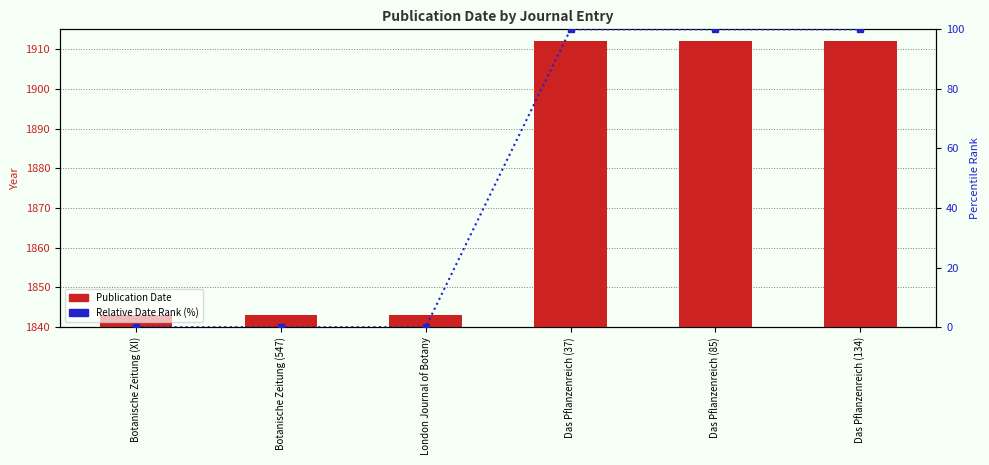

What is the total value across all series at London Journal of Botany?

1843